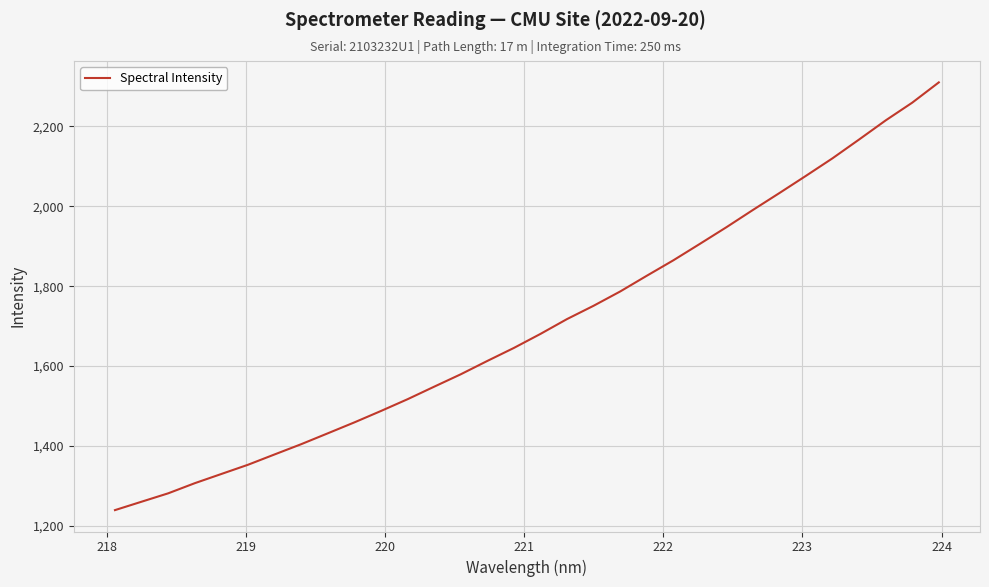

What is the maximum value shown in the chart?

2310.5